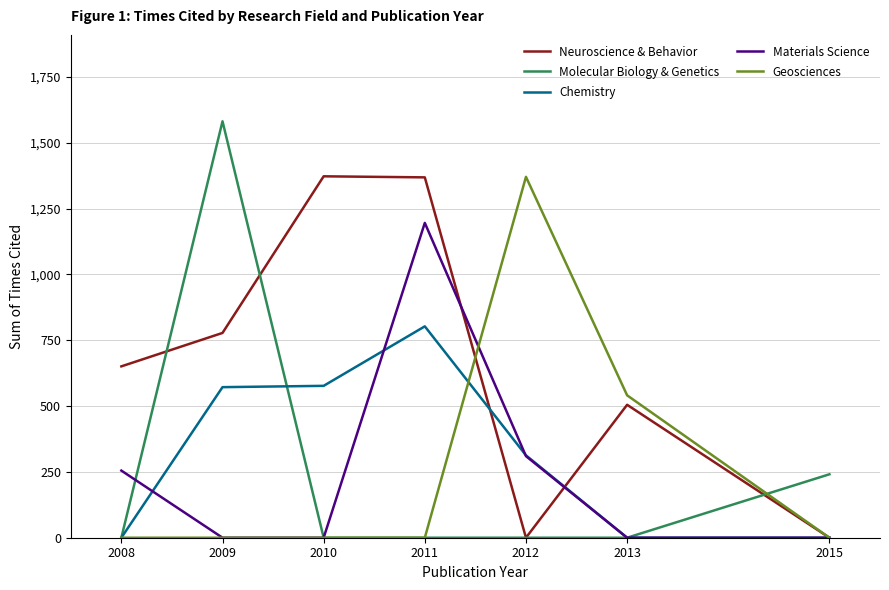

What is the spread (max minus min) of values at 2009?

1582